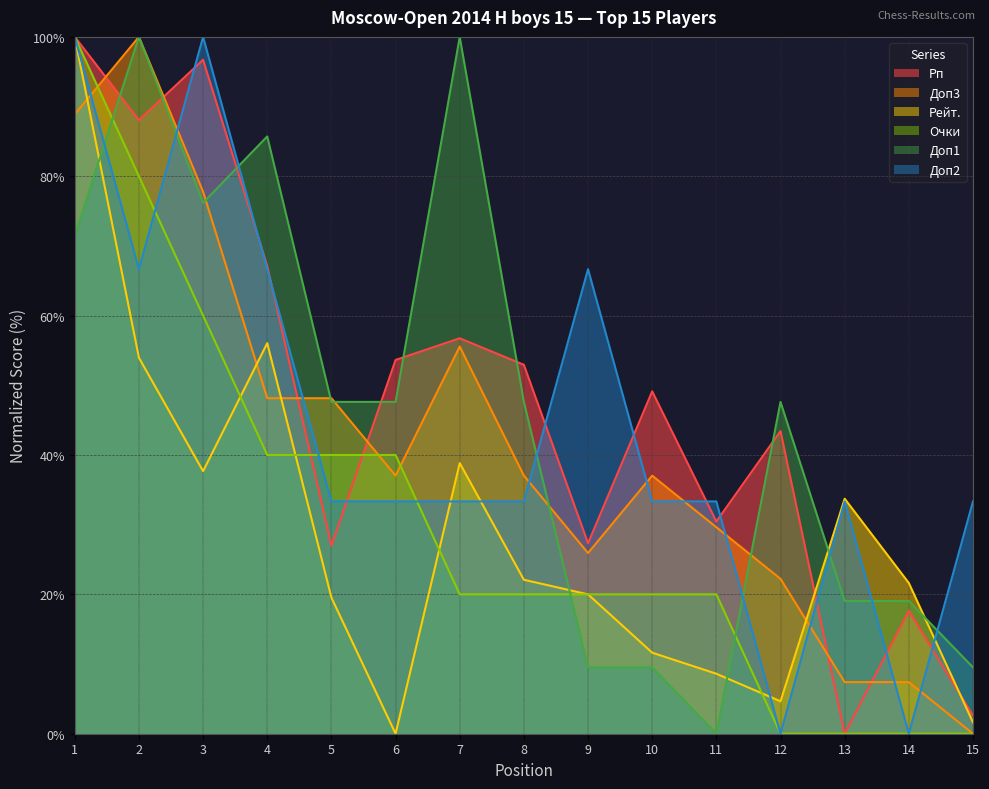

Does the chart have visible grid lines?

Yes